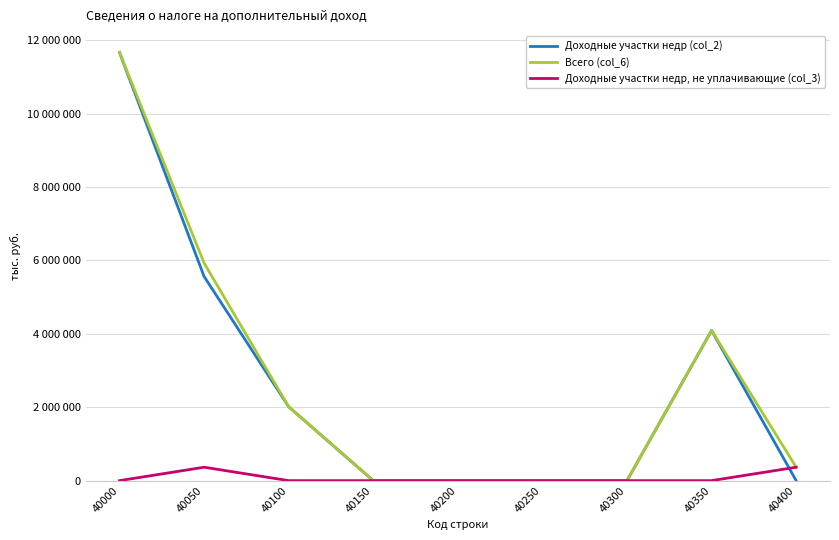

Is this an area chart (filled region under the line)?

No